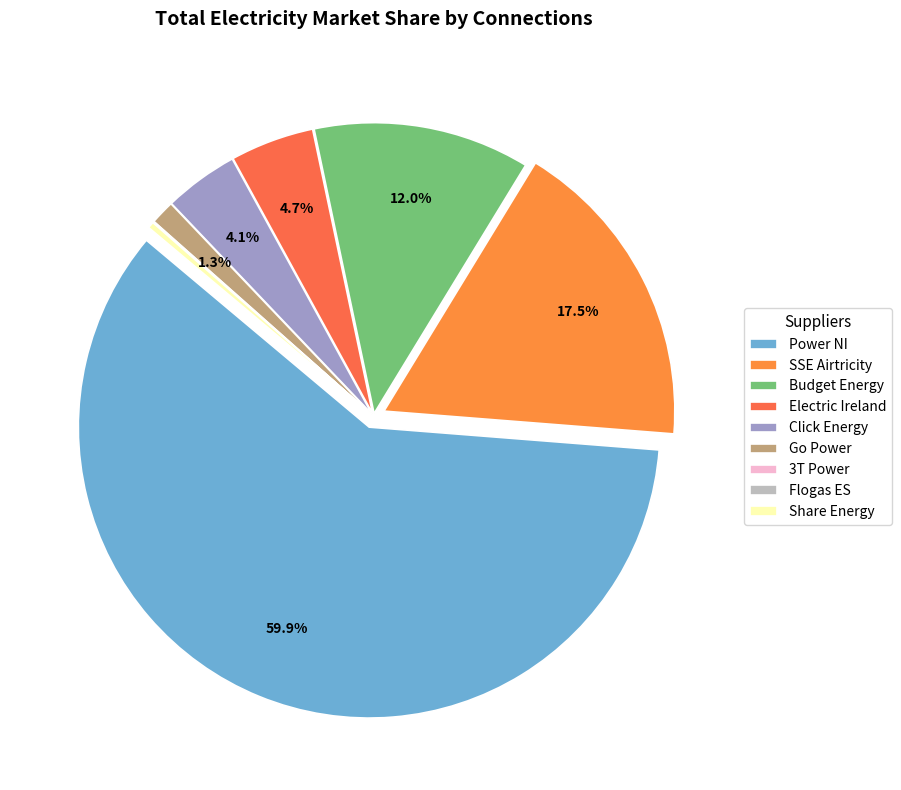

Is Go Power the majority of the pie?

No